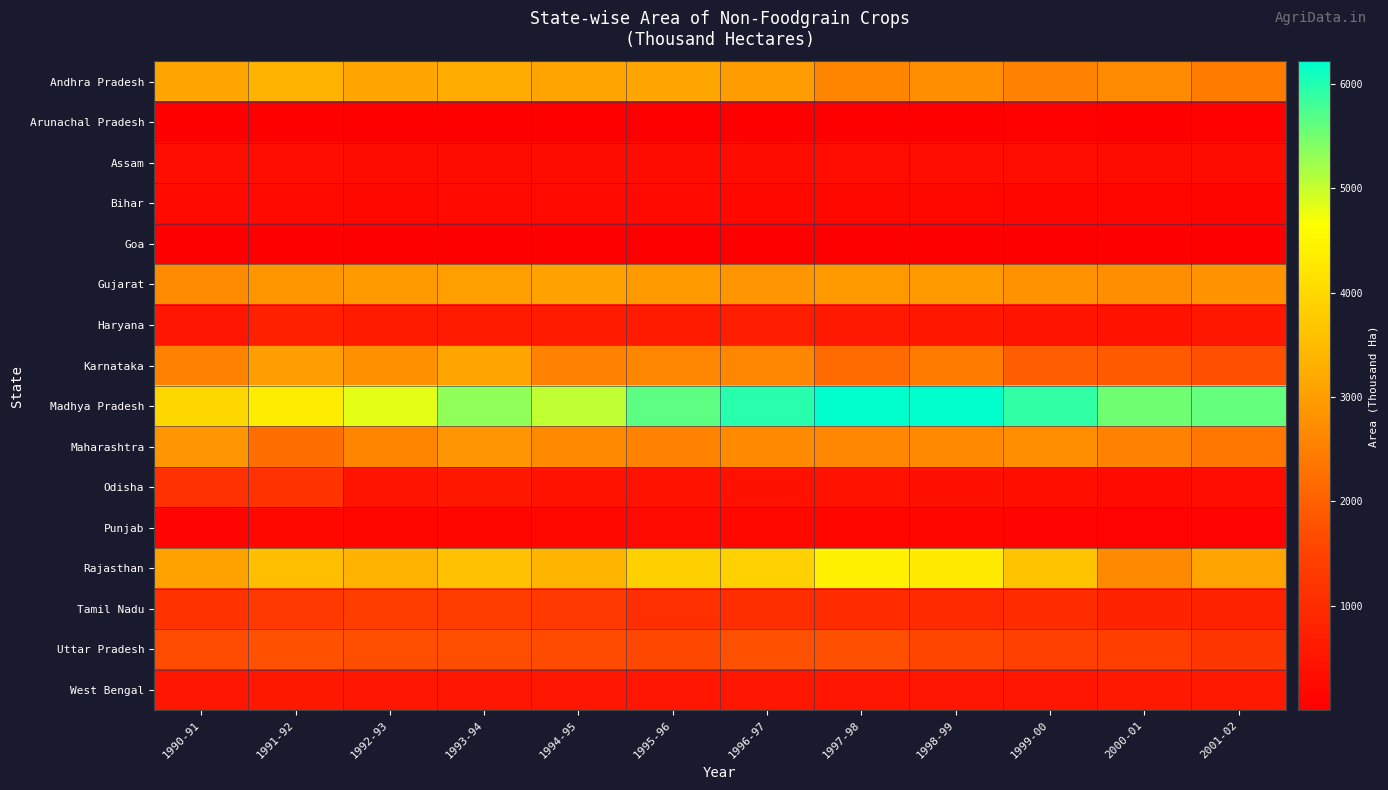

What is the spread (max minus min) of values at 1996-97?

5957.3